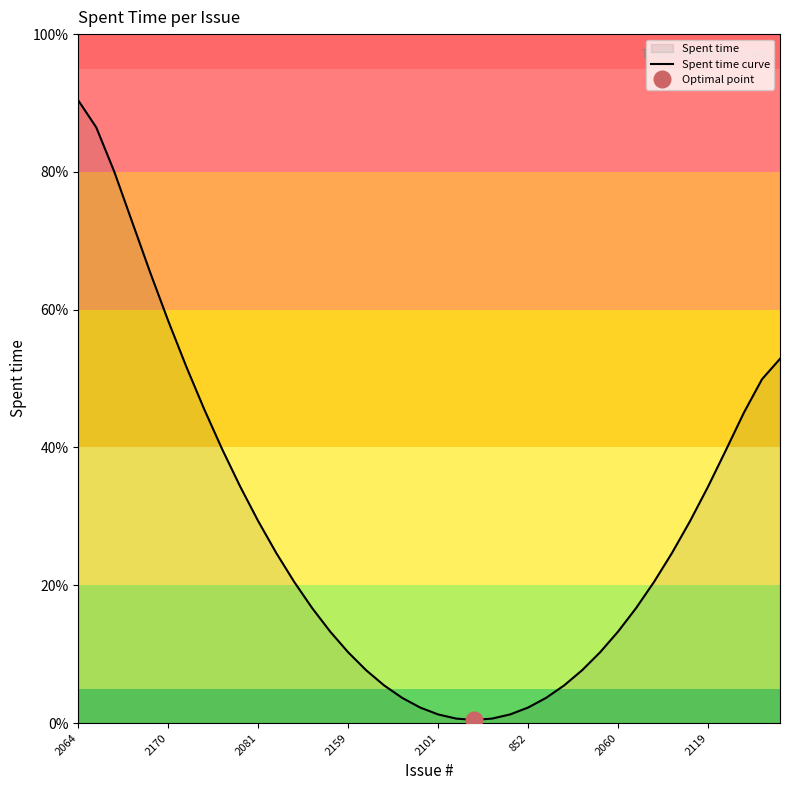

Is it true that the value at 32 is 0.4?

False